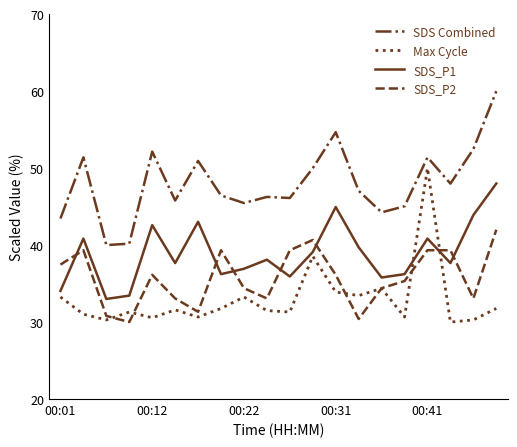

Which series has the largest total across all categories?

SDS Combined